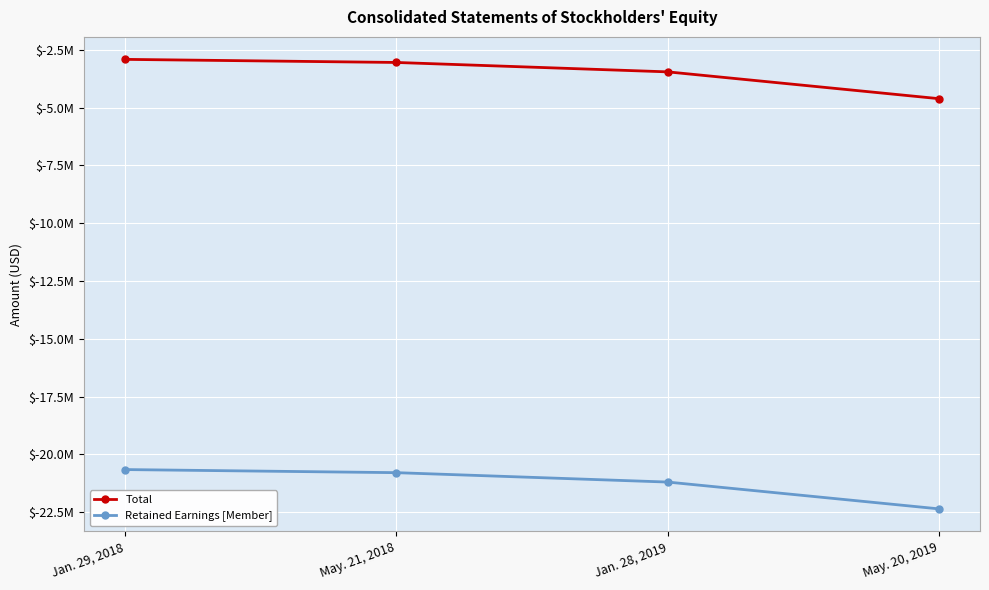

Is it true that Total equals -3453000 at Jan. 28, 2019?

True